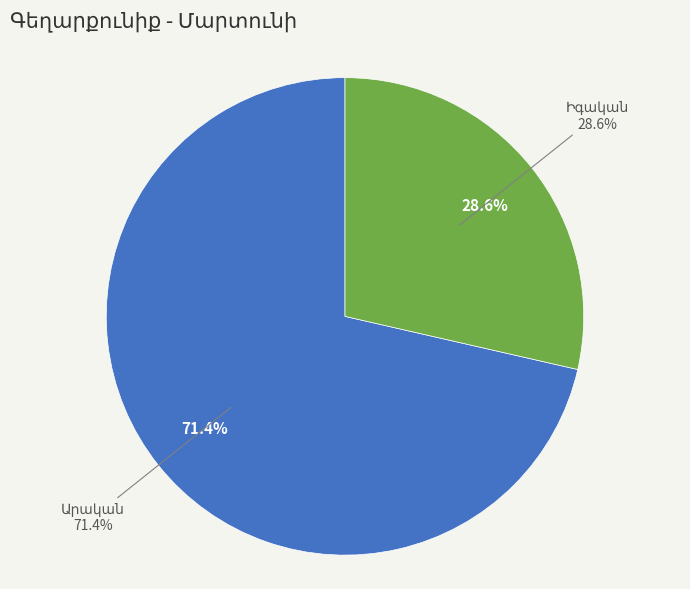

To the nearest percent, what is the difference between the largest and smallest slice percentages?

43%